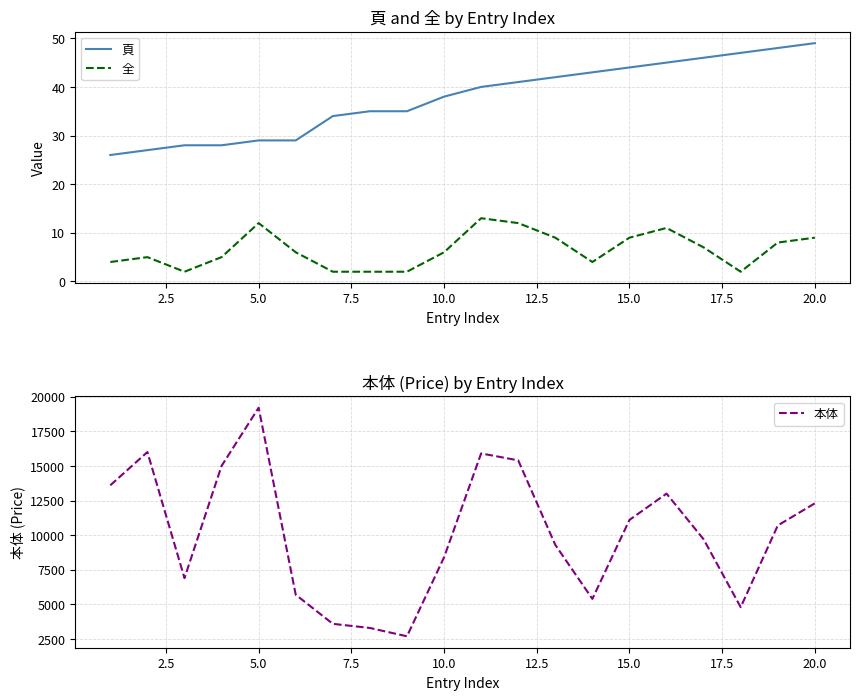

True or false: 全 has a value of 3 at 5.0.

False